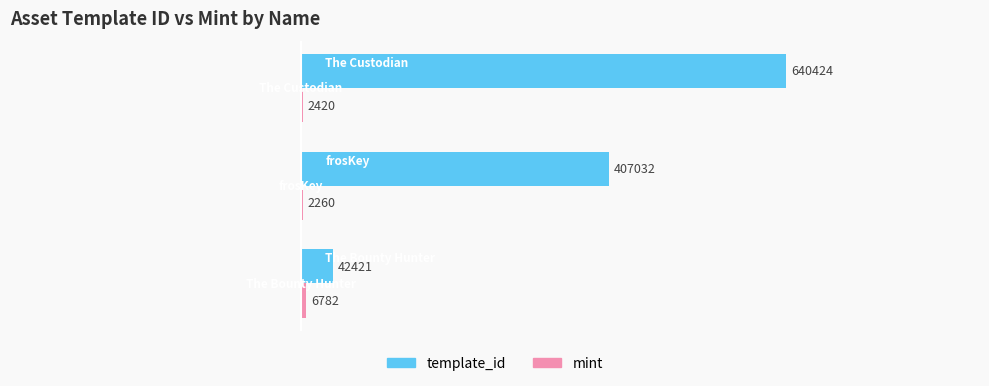

Which series has the largest total across all categories?

template_id